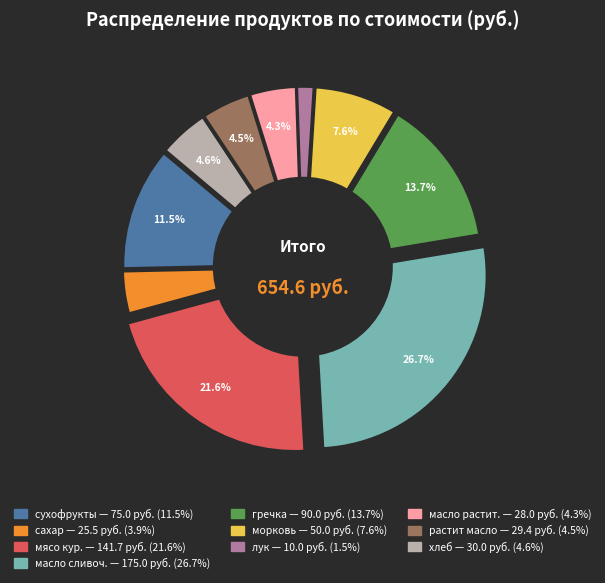

To the nearest percent, what is the average slice percentage?

10%